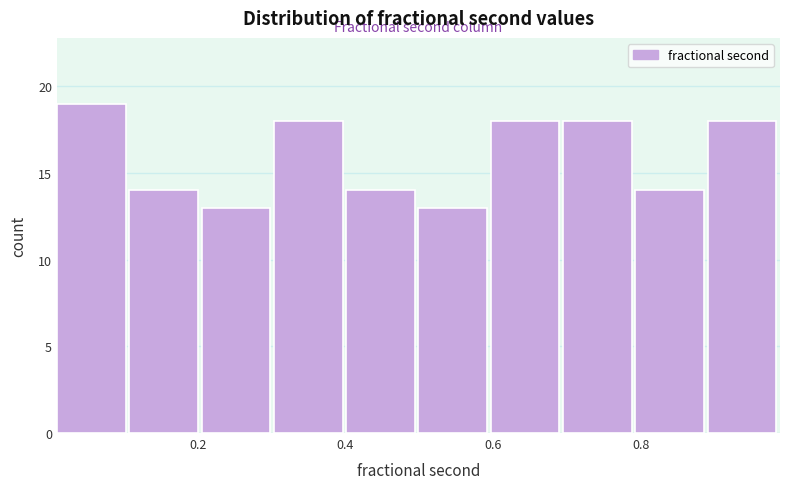

How tall is the bar that spans 0.50 to 0.60 on the x-axis? Neither the bar edges nor the heights are printed on the chart, so give them approximately, as read against the axes.

13